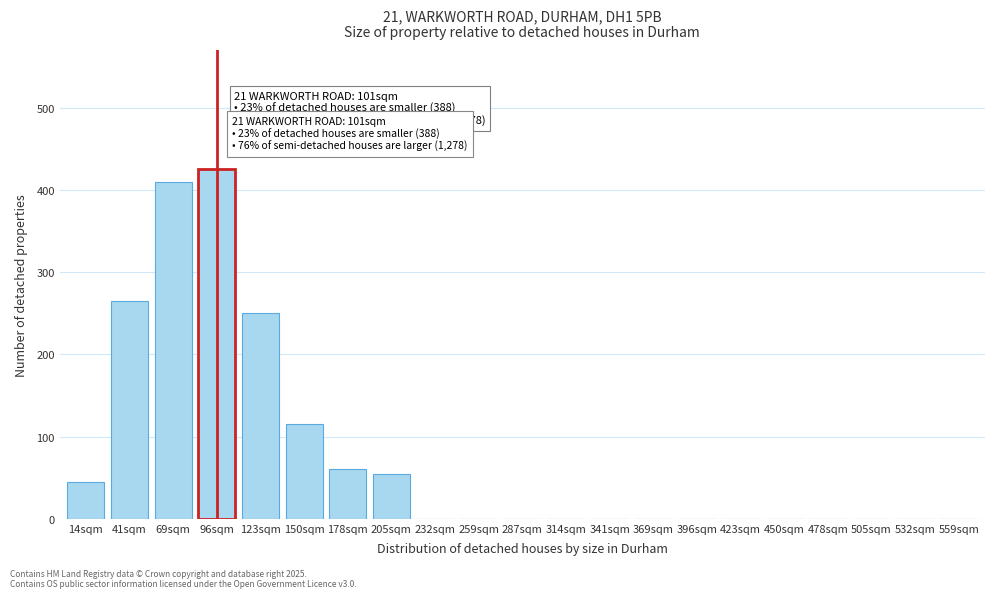

Reading right to left, extract all data points from this chart.

559sqm=0	532sqm=0	505sqm=0	478sqm=0	450sqm=0	423sqm=0	396sqm=0	369sqm=0	341sqm=0	314sqm=0	287sqm=0	259sqm=0	232sqm=0	205sqm=55	178sqm=60	150sqm=115	123sqm=250	96sqm=425	69sqm=410	41sqm=265	14sqm=45